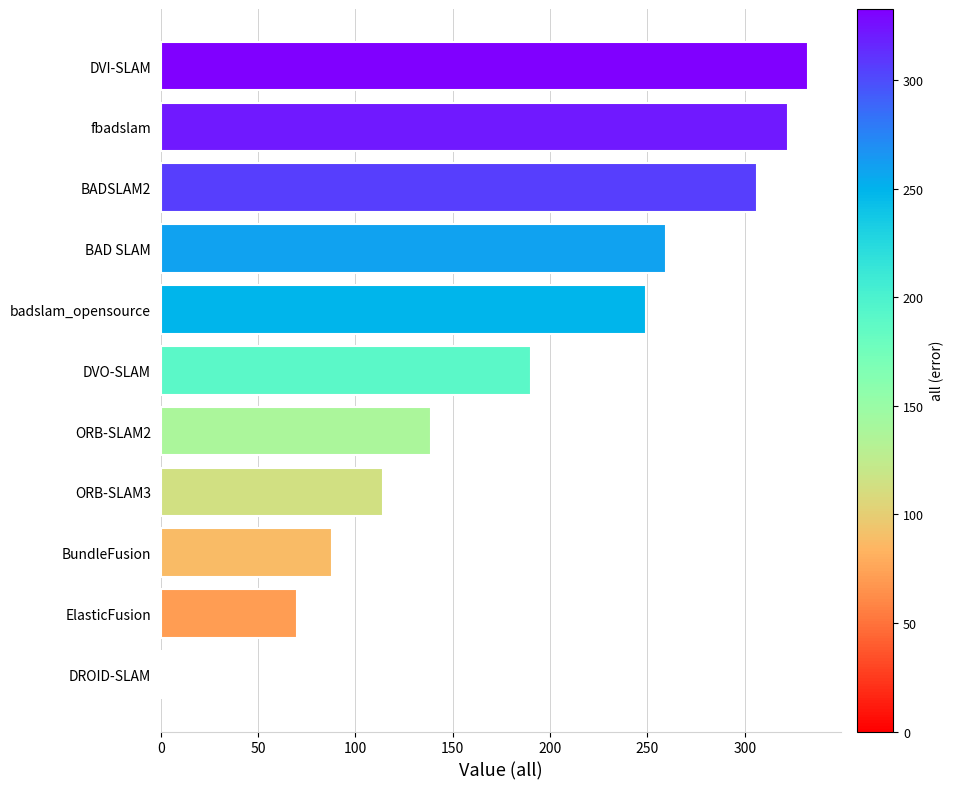

Are the bars horizontal?

Yes